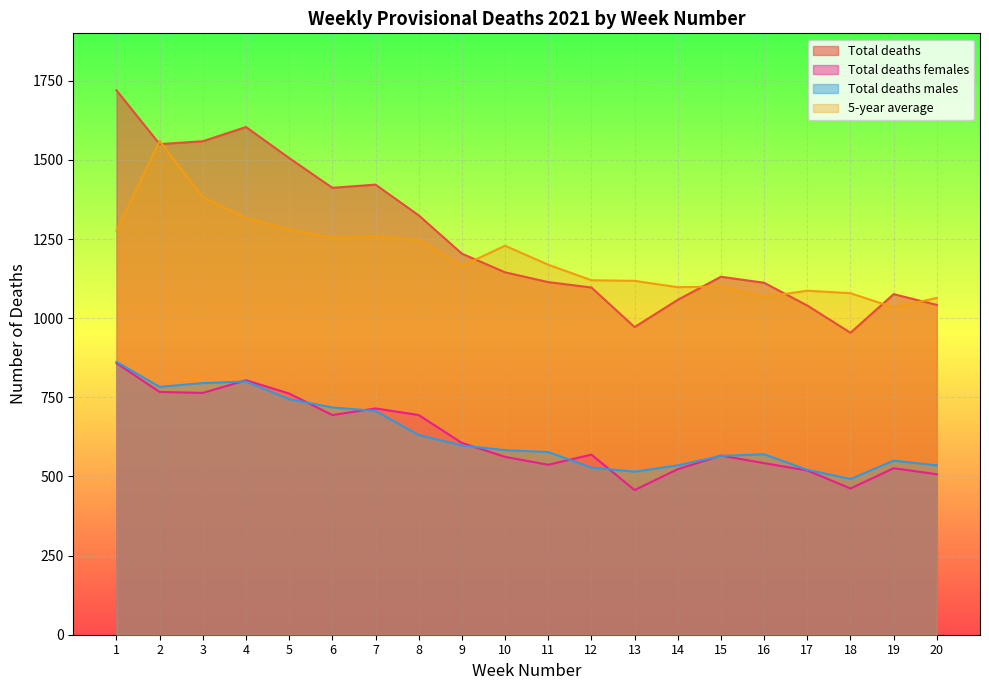

What is the sum of all Total deaths males values?

12609